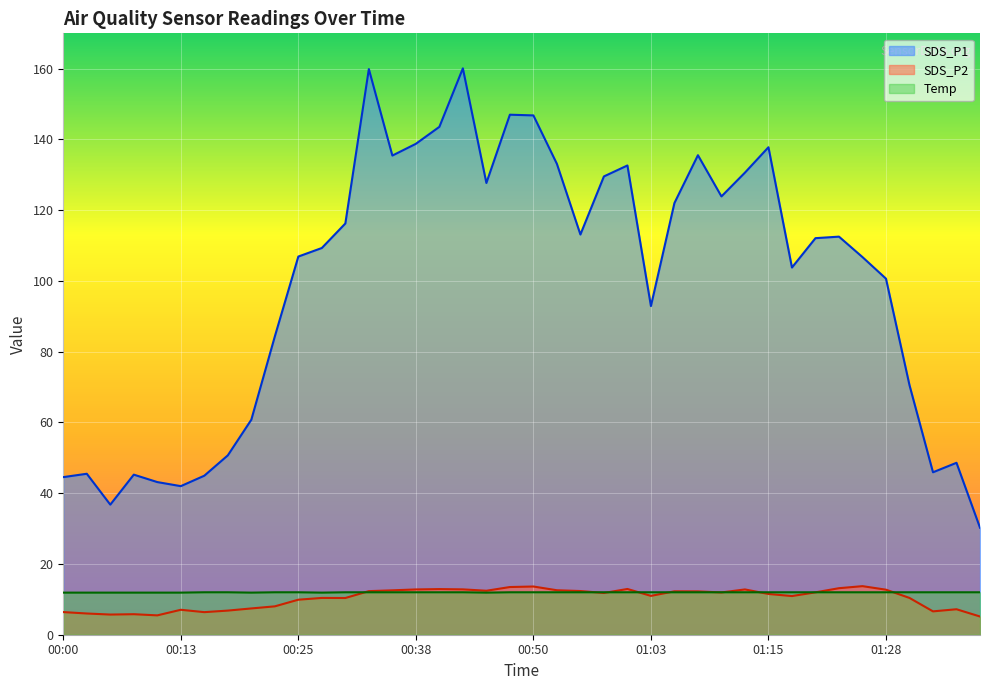

True or false: Temp has a value of 12.0 at 00:15.

True